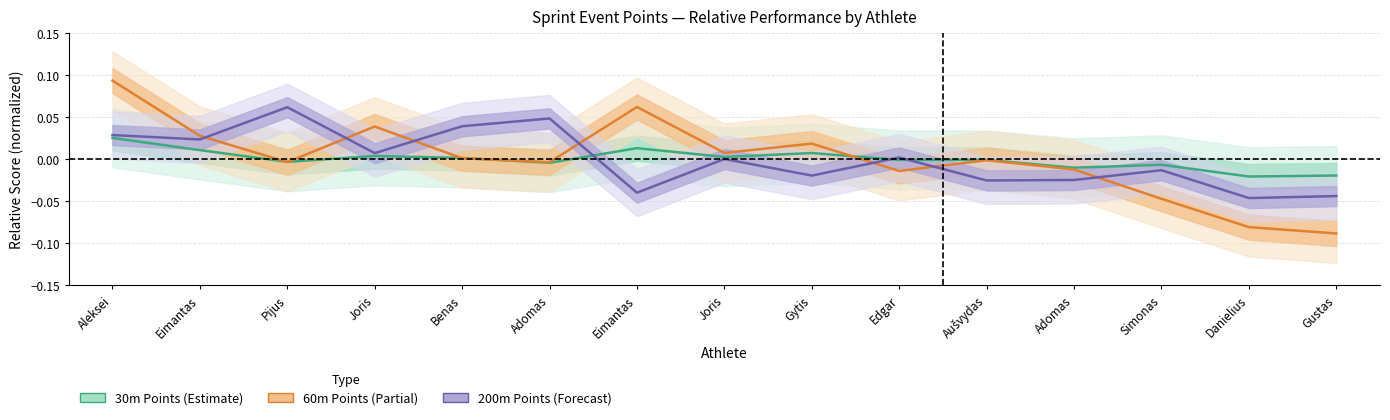

How many values in the 60m Points series exceed 0?

7